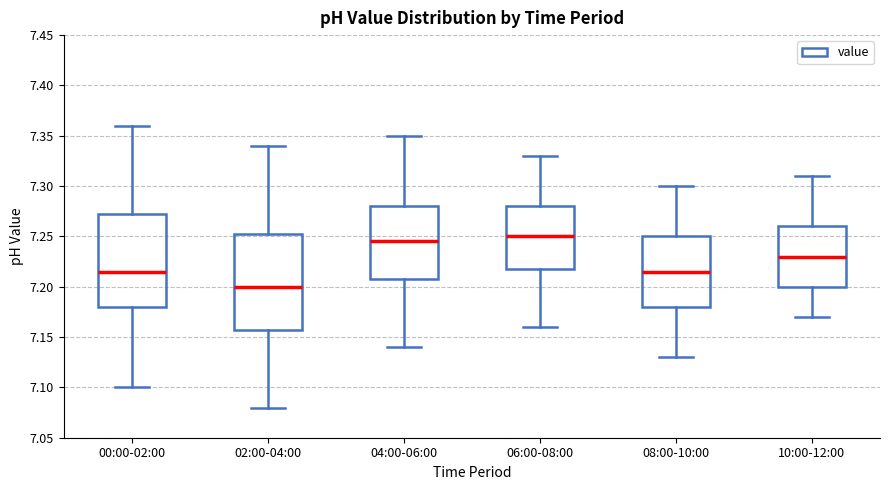

Reading left to right, read every box against the y-axis: the position of its median line, the range the box covers, and the ends of its whiskers. The values are not printed on the chart, so give them approximately, as read against the axis.

00:00-02:00: median 7.215, box 7.180 to 7.275, whiskers 7.100 to 7.360
02:00-04:00: median 7.200, box 7.160 to 7.255, whiskers 7.080 to 7.340
04:00-06:00: median 7.245, box 7.210 to 7.280, whiskers 7.140 to 7.350
06:00-08:00: median 7.250, box 7.220 to 7.280, whiskers 7.160 to 7.330
08:00-10:00: median 7.215, box 7.180 to 7.250, whiskers 7.130 to 7.300
10:00-12:00: median 7.230, box 7.200 to 7.260, whiskers 7.170 to 7.310